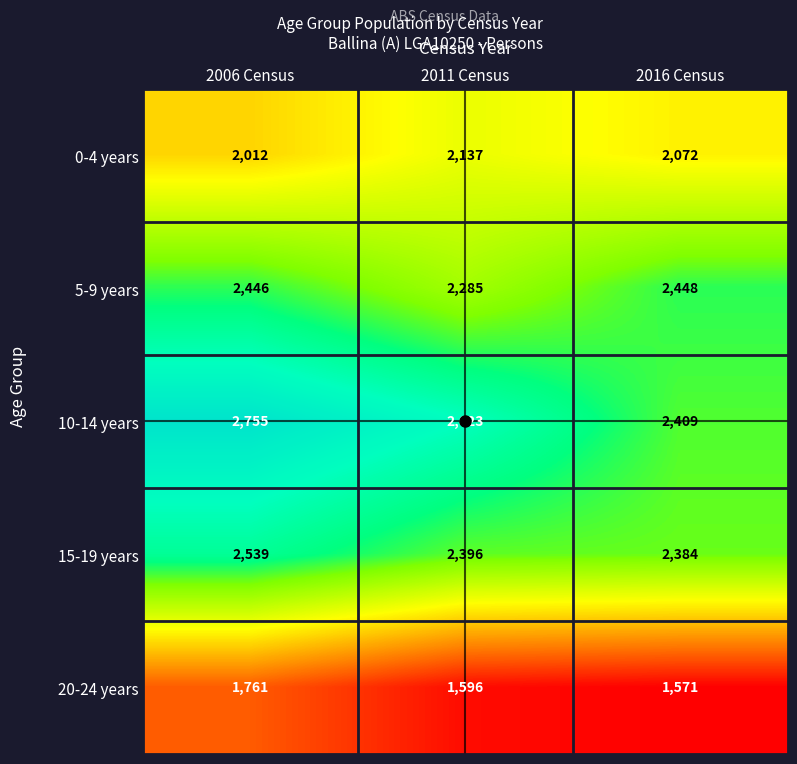

At how many categories does at least one series exceed 2145?

3